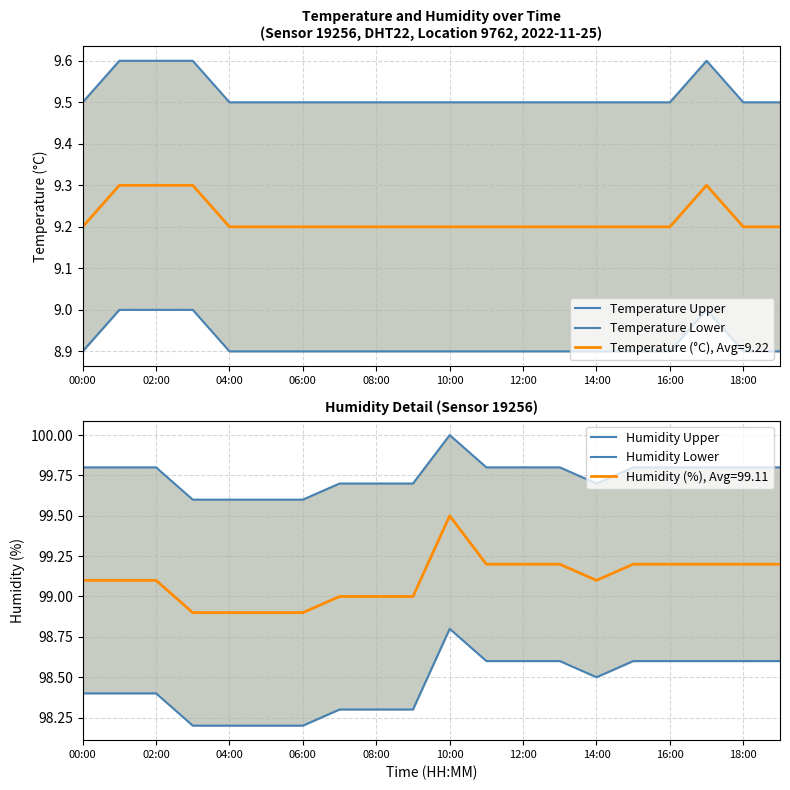

Which series has the widest spread of values?

Humidity Lower